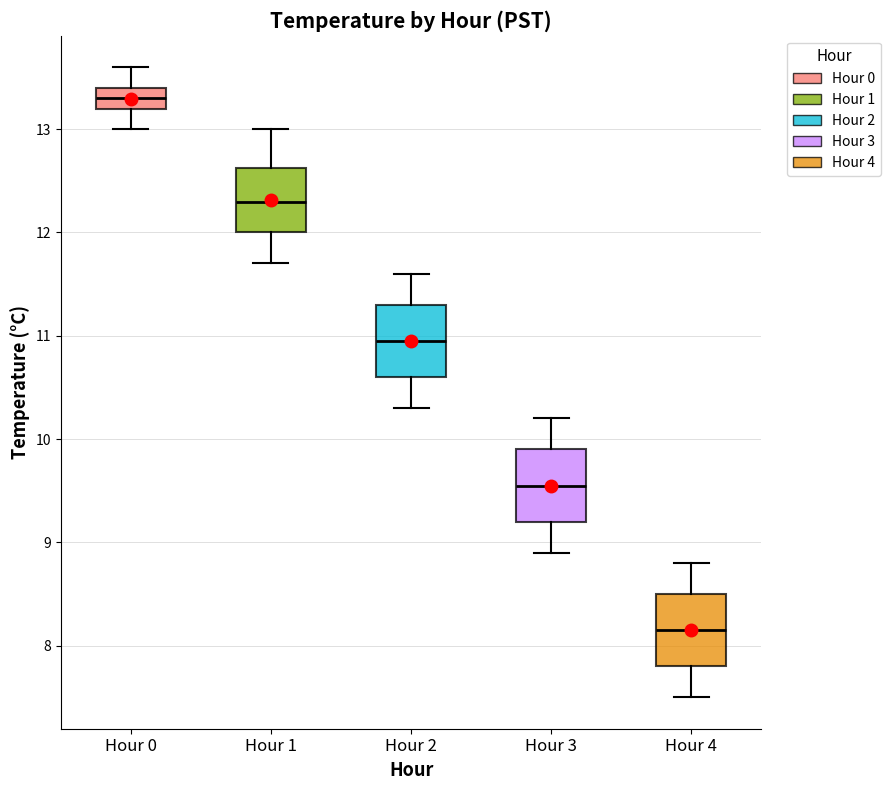

Where does the lower whisker of the box for Hour 0 end on the y-axis? The values are not printed on the chart, so give them approximately, as read against the axis.

13.0